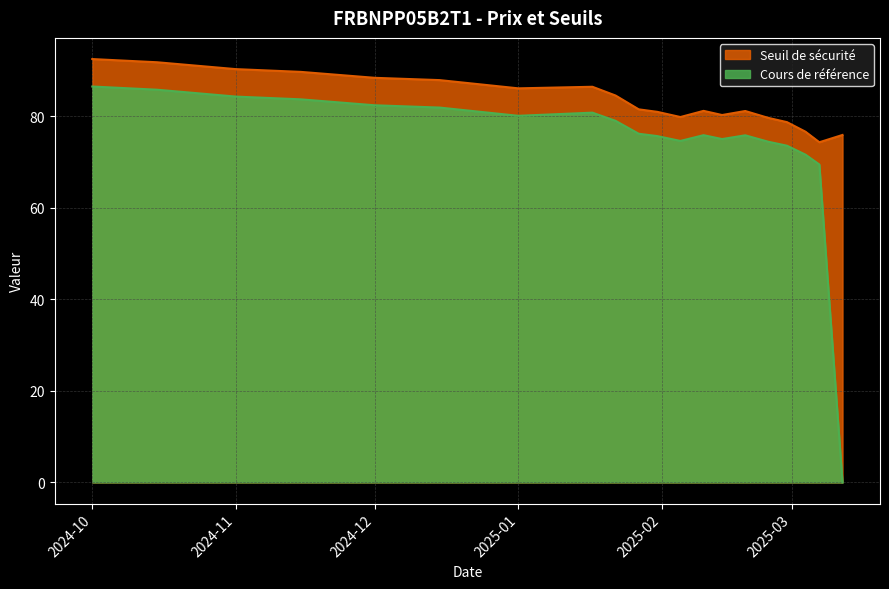

Between 2024-10-15 and 2024-11-15, which series saw the biggest shift?

Seuil de sécurité